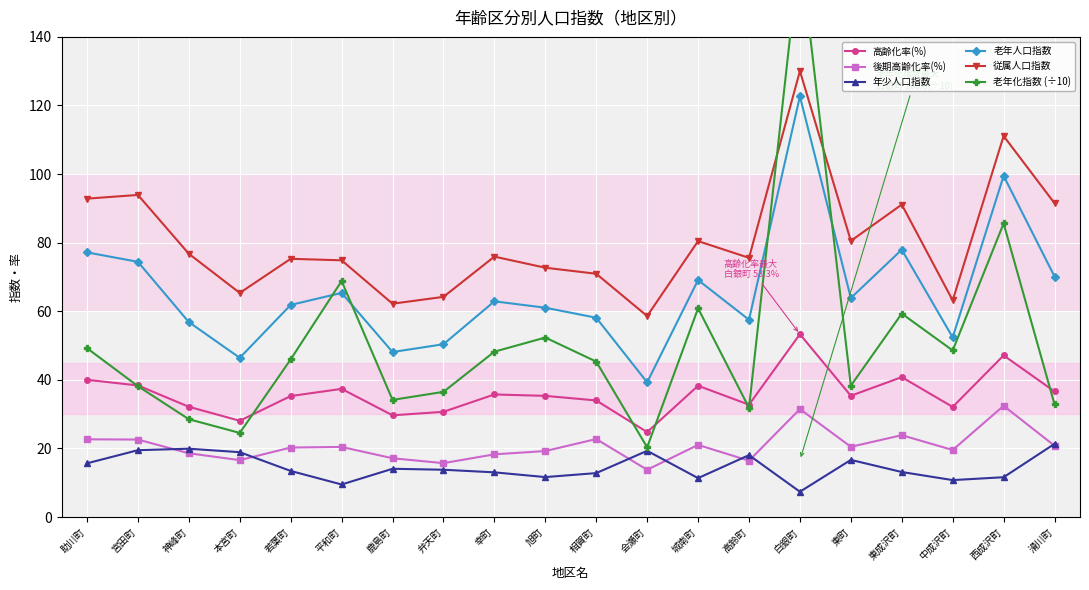

What is the label of the 6th point from the right?

白銀町